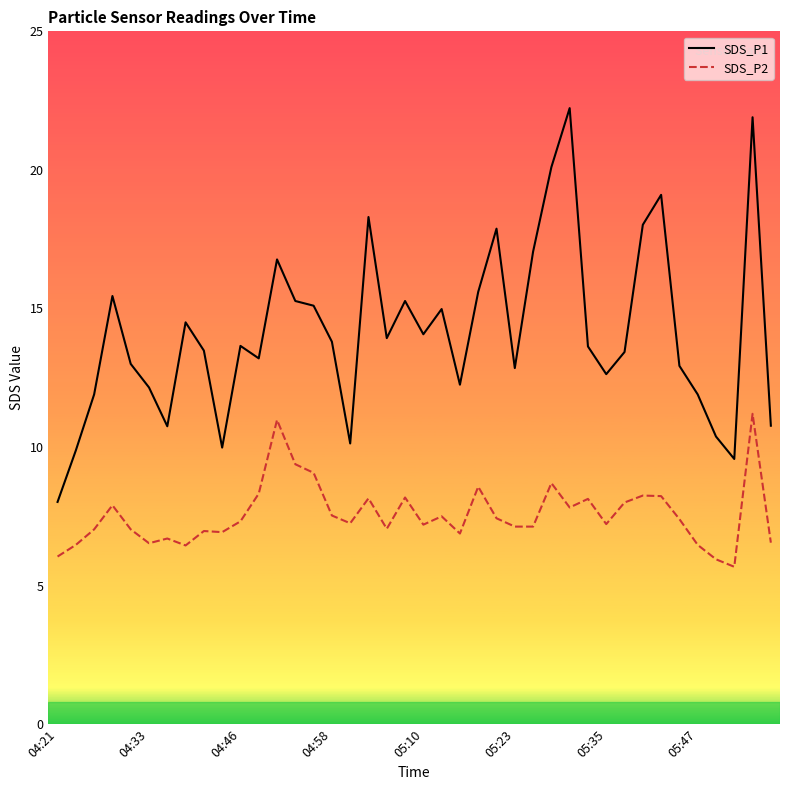

What is the difference between the maximum and minimum values in the SDS_P1 series?

14.2